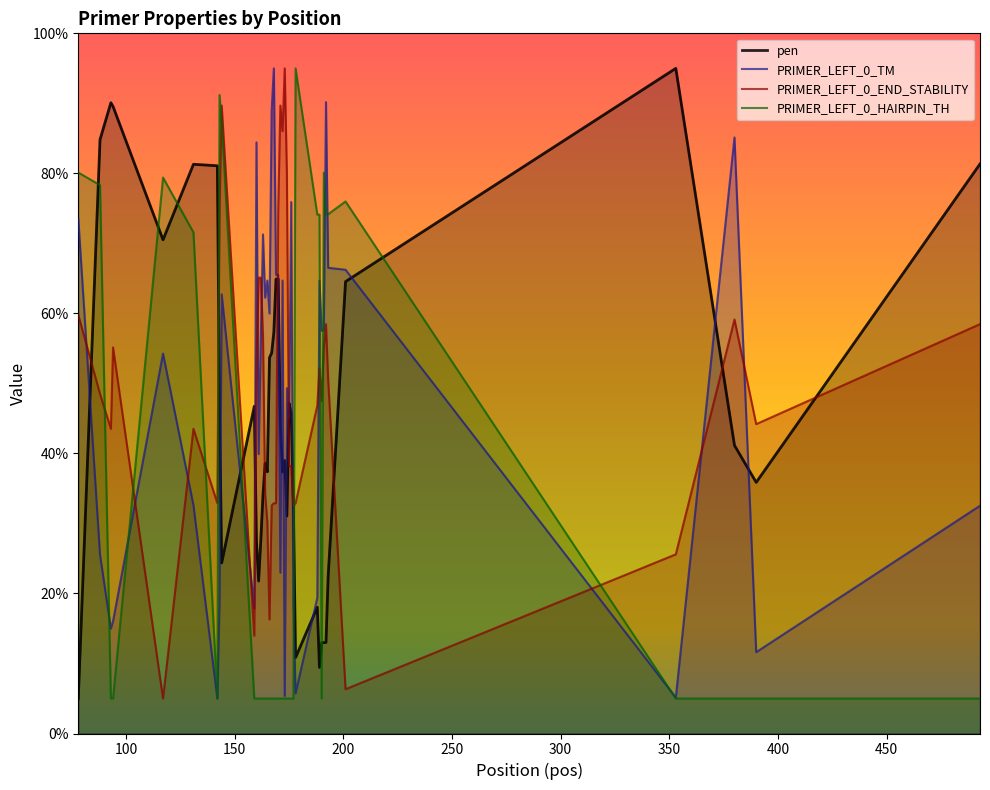

Reading right to left, list all the values displayed in this chart.

pen: 81.3	35.9	41.2	95.0	64.5	22.5	13.0	13.0	13.0	9.4	18.0	10.9	32.5	45.8	47.2	31.1	39.0	37.4	44.2	64.9	64.9	57.3	54.4	53.7	37.4	38.6	34.1	27.6	21.8	27.5	46.7	24.4	46.4	81.1	81.3	70.5	89.6	90.1	84.8	5.0
PRIMER_LEFT_0_TM: 32.5	11.6	85.1	5.1	66.2	66.5	90.2	57.5	57.5	64.7	19.4	5.7	18.3	75.9	45.0	49.3	5.4	64.7	23.0	65.5	65.5	95.0	89.0	60.0	64.7	62.3	71.3	56.3	39.9	84.4	17.9	62.7	18.6	5.0	32.6	54.3	16.0	15.0	25.6	73.6
PRIMER_LEFT_0_END_STABILITY: 58.5	44.2	59.1	25.6	6.3	50.5	58.5	55.1	47.5	52.2	46.8	32.9	32.6	38.2	38.2	80.1	95.0	86.0	89.7	74.7	32.9	32.9	32.6	16.3	30.2	34.2	56.8	65.1	65.1	52.8	14.0	89.7	74.7	32.9	43.5	5.0	55.1	43.5	48.5	59.8
PRIMER_LEFT_0_HAIRPIN_TH: 5.0	5.0	5.0	5.0	76.0	74.2	74.2	80.1	5.0	74.1	74.1	95.0	5.0	5.0	5.0	5.0	5.0	5.0	5.0	5.0	5.0	5.0	5.0	5.0	5.0	5.0	5.0	5.0	5.0	5.0	5.0	87.3	91.2	5.0	71.6	79.4	5.0	5.0	78.3	80.1